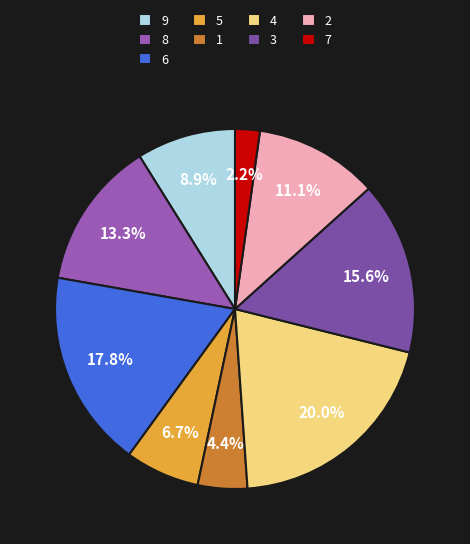

How many segments does this pie chart have?

9